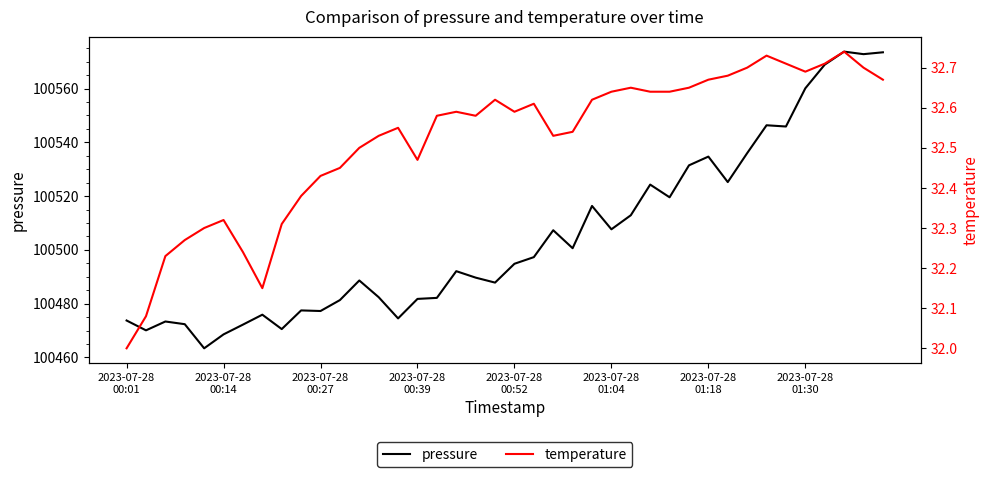

What is the minimum value for pressure?

100463.4